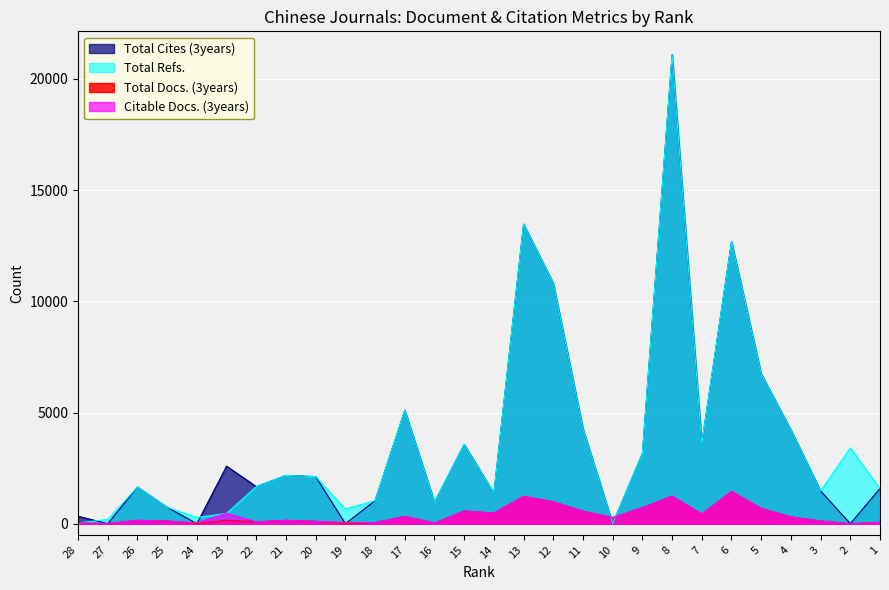

Where is Total Refs. nearest to the value 10543?

12